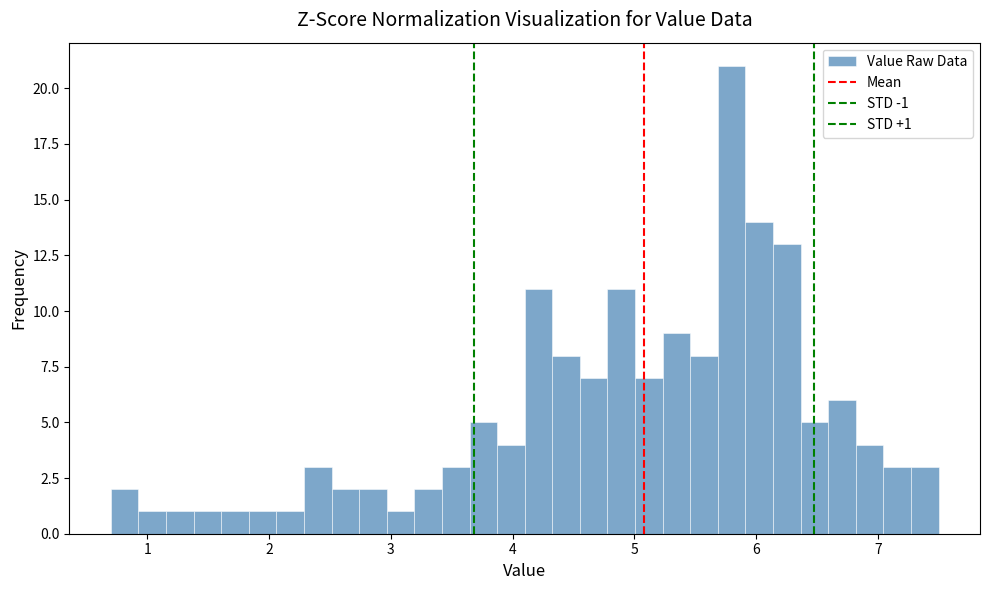

Around what value on the x-axis is the tallest bar? Give the approximate position of its centre, as read against the axis.

5.8